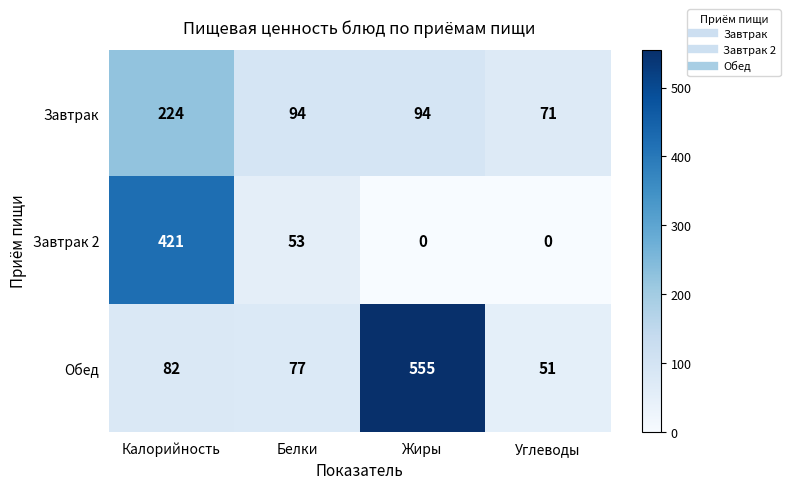

What is the difference between the highest and lowest values at Жиры?

555